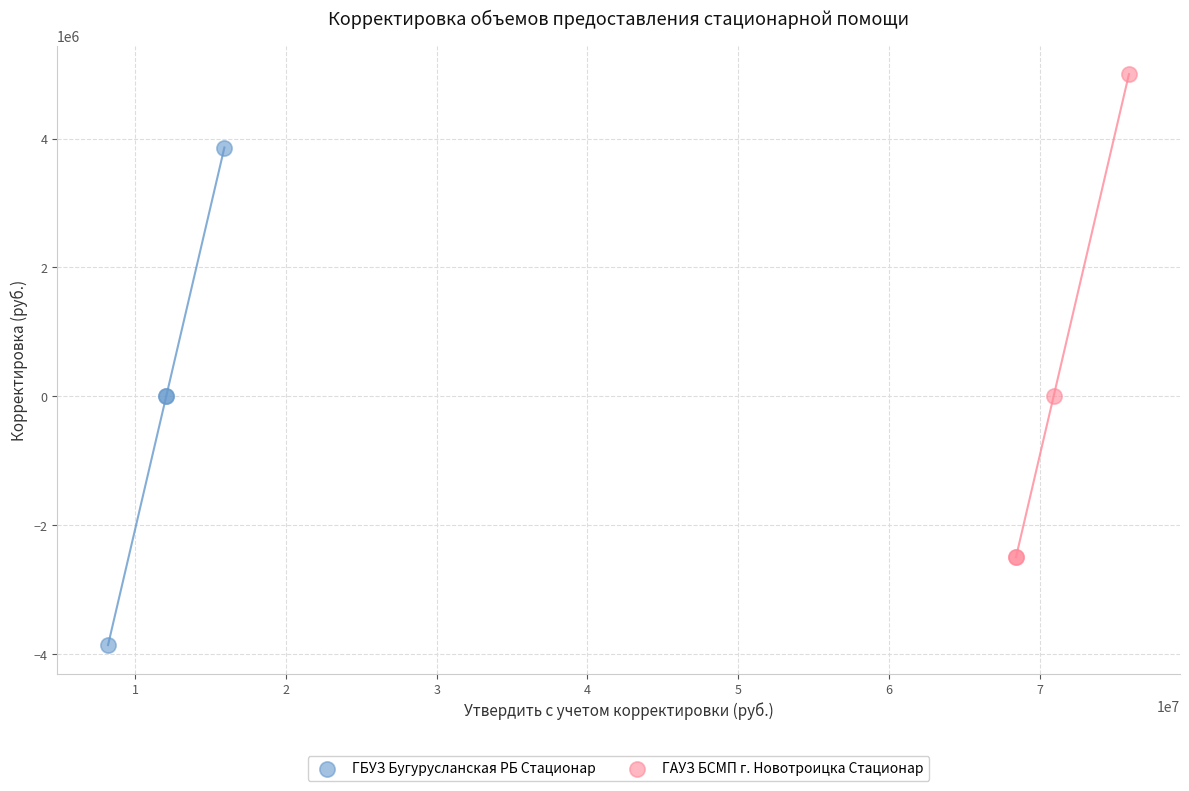

Which series reaches the maximum Y coordinate?

ГАУЗ БСМП г. Новотроицка Стационар